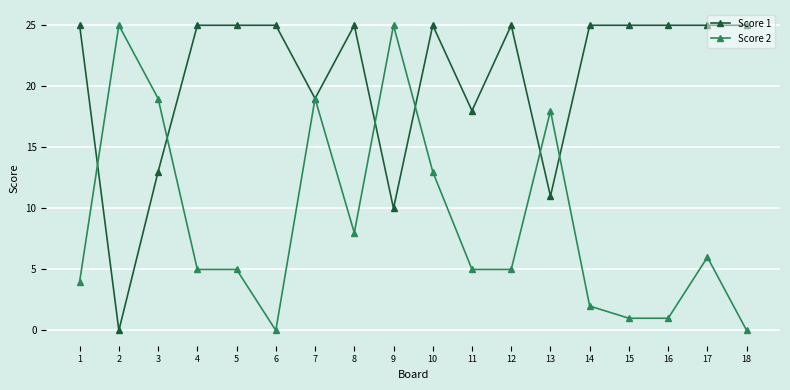

Which series ends up on top after the final intersection of Score 2 and Score 1?

Score 1